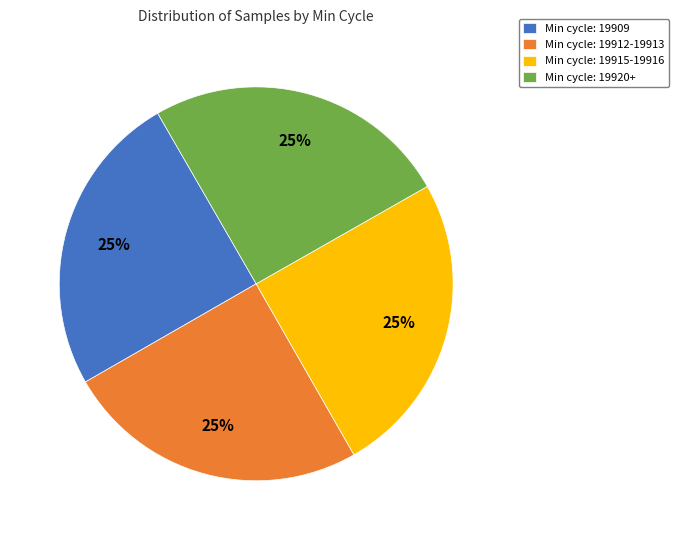

To the nearest percent, what portion does Min cycle: 19915-19916 represent?

25%